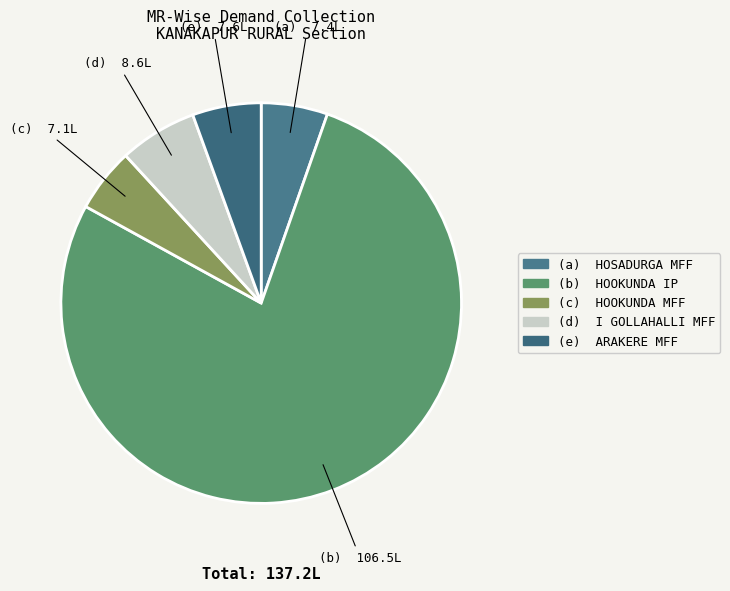

Which slice is the largest?

HOOKUNDA IP